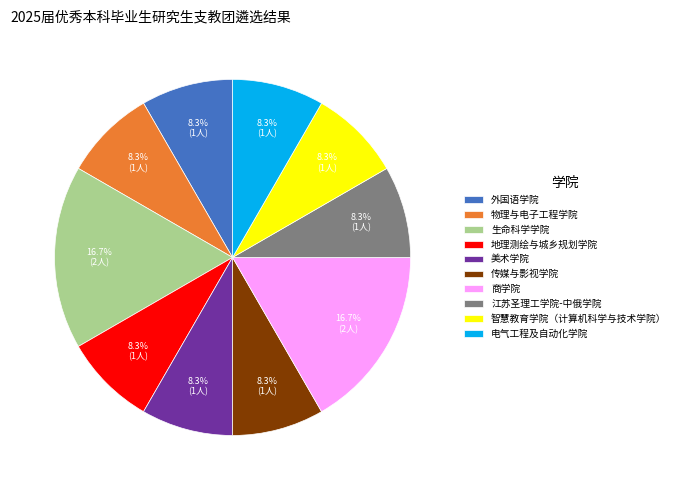

Is it true that 美术学院 is 8% of the pie?

True